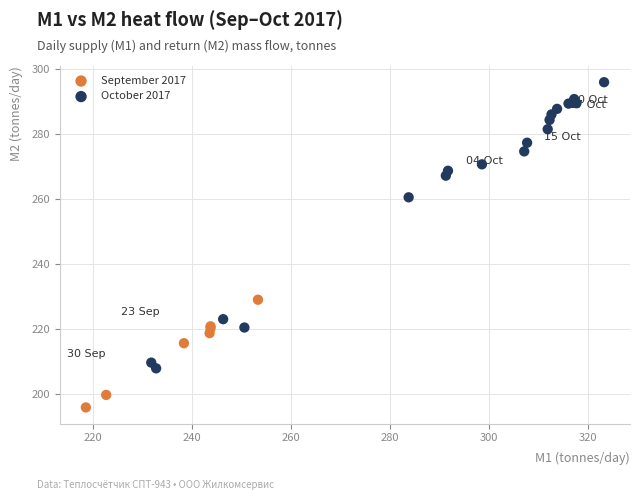

Which series reaches the maximum Y coordinate?

October 2017